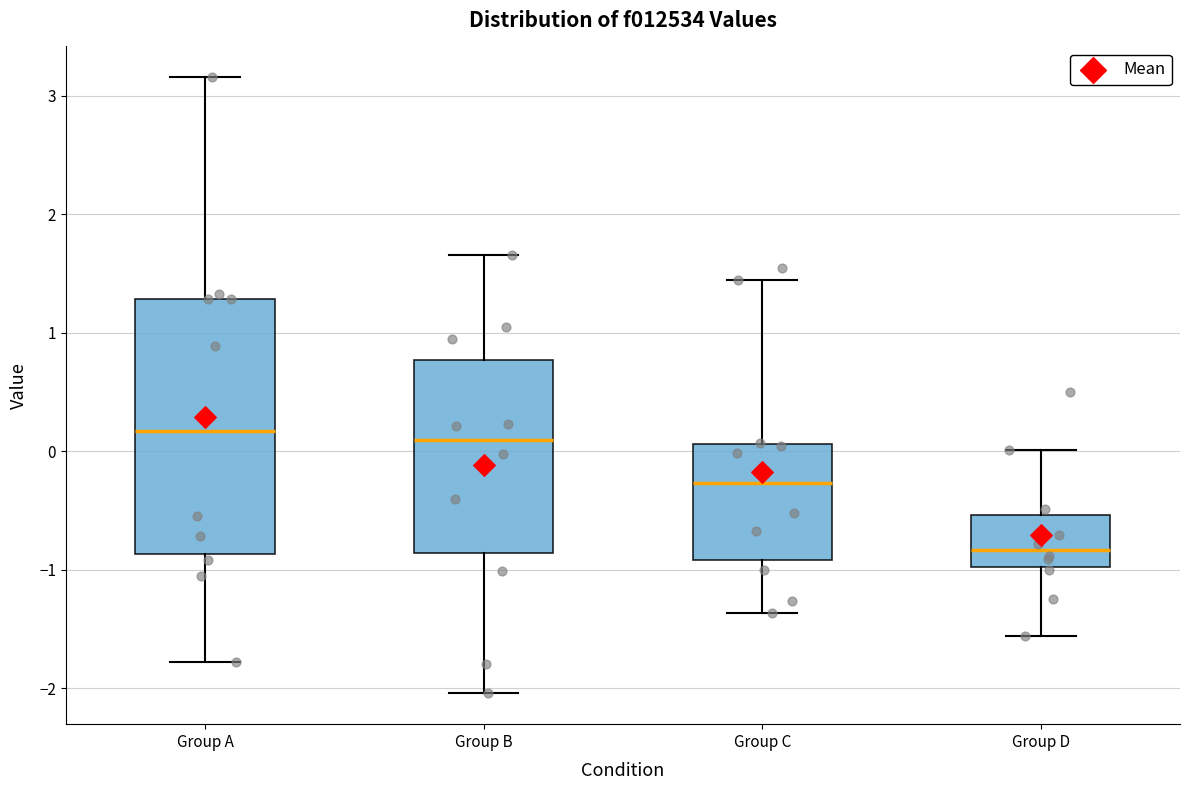

Which box is the tallest, from its lower edge to its upper edge?

Group A